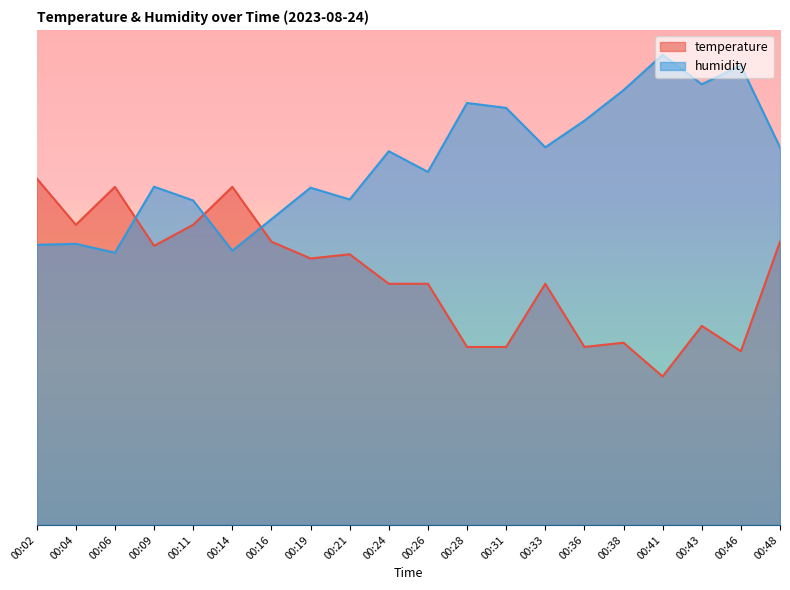

How many distinct data groups are displayed?

2